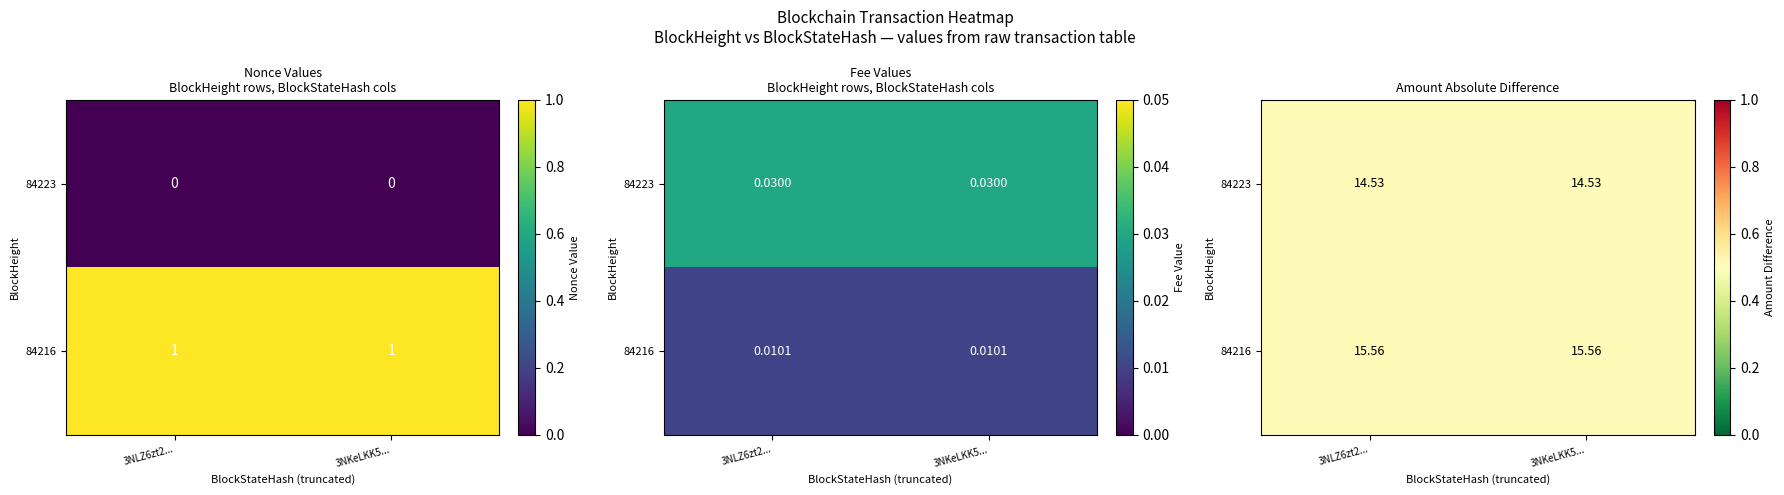

The value of 84216 at 1 is 0. True or false?

False